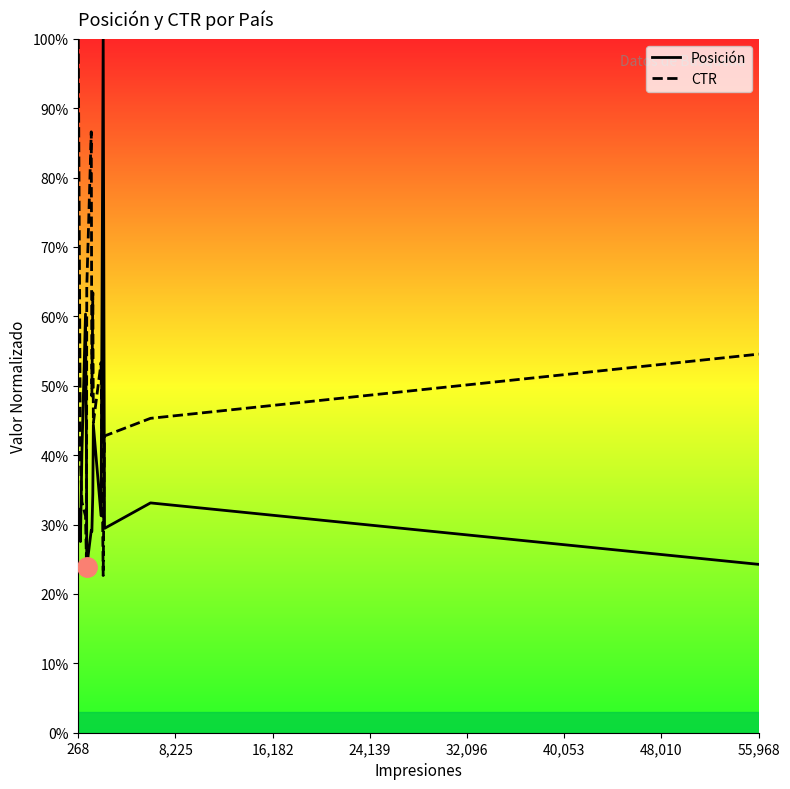

What is the highest value of the CTR series?

1.0